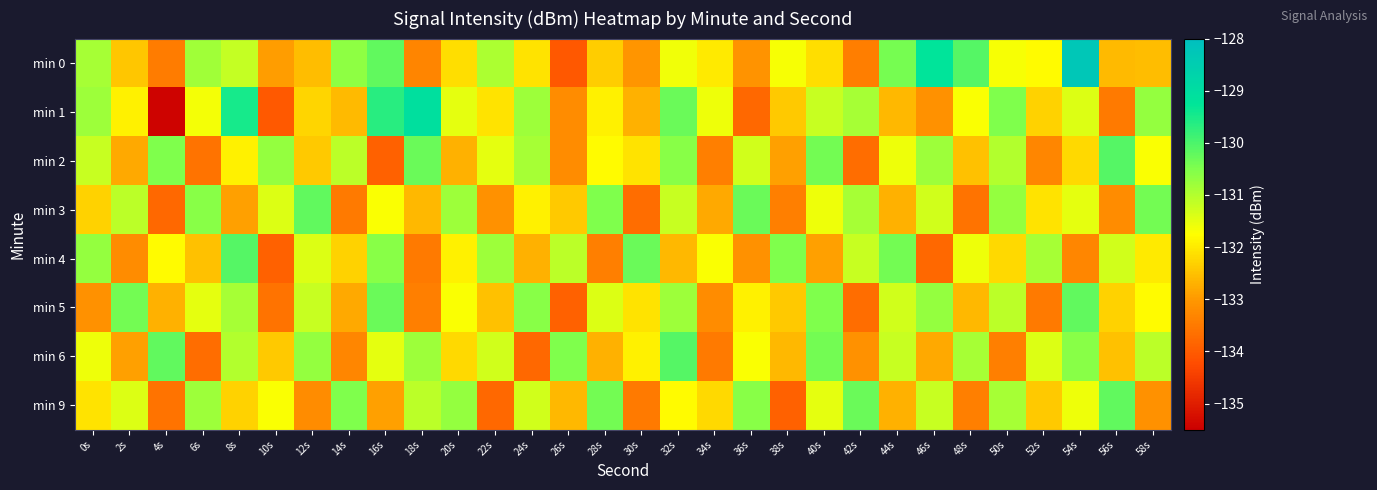

What is the smallest value displayed?

-135.4